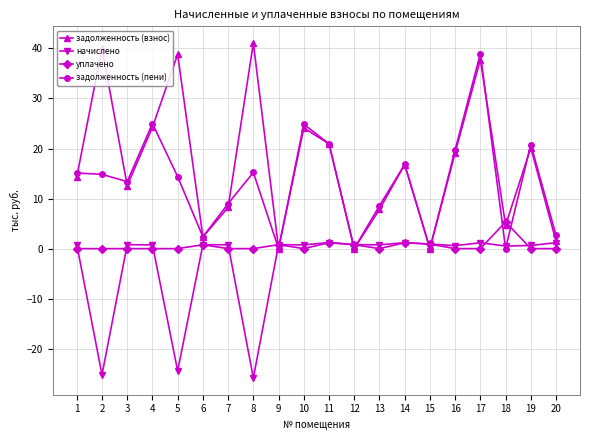

What is the difference between the maximum and second lowest values in the задолженность (пени) series?

39.0